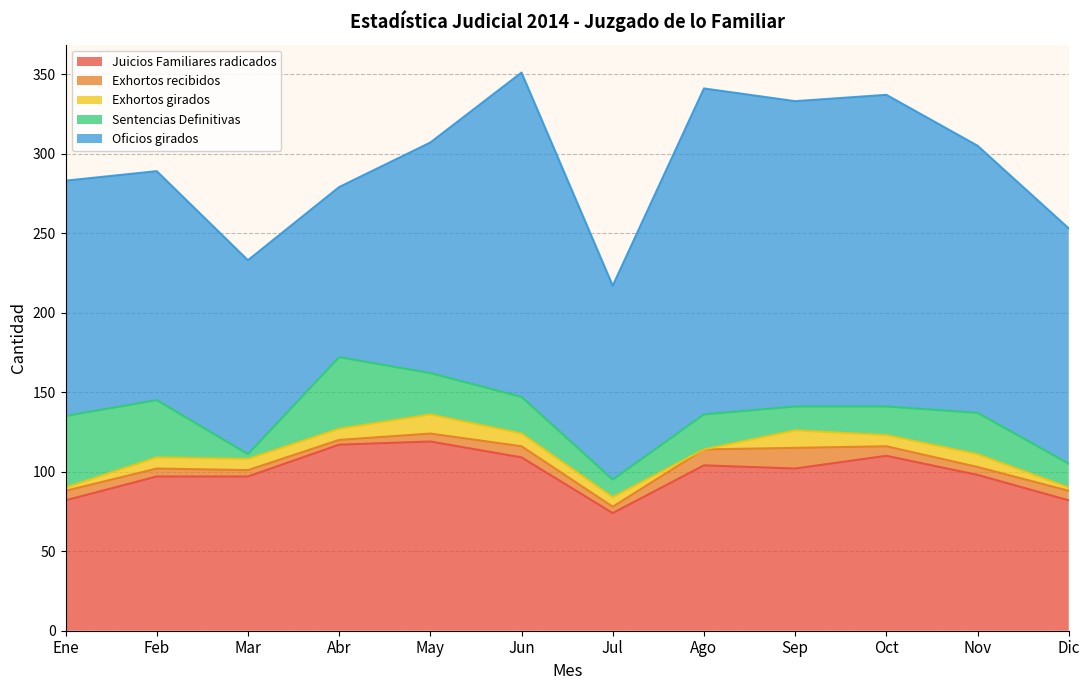

How many lines are shown in the chart?

5